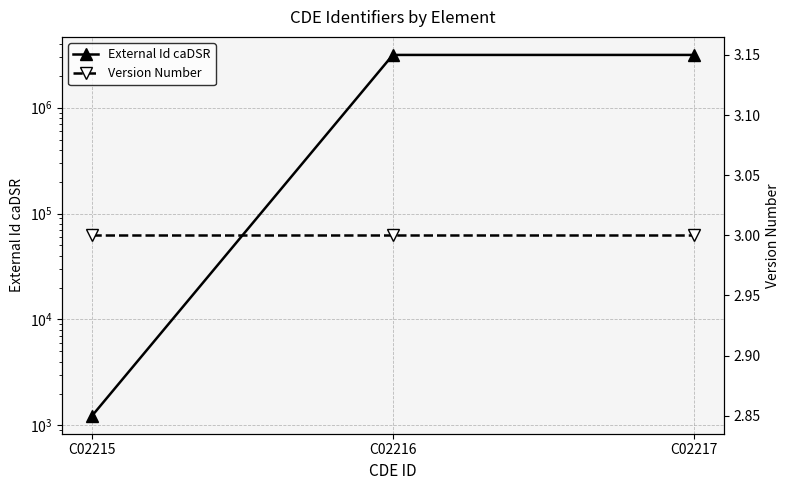

Reading right to left, list all the values displayed in this chart.

External Id caDSR: C02217=3151307	C02216=3151311	C02215=1235
Version Number: C02217=3	C02216=3	C02215=3